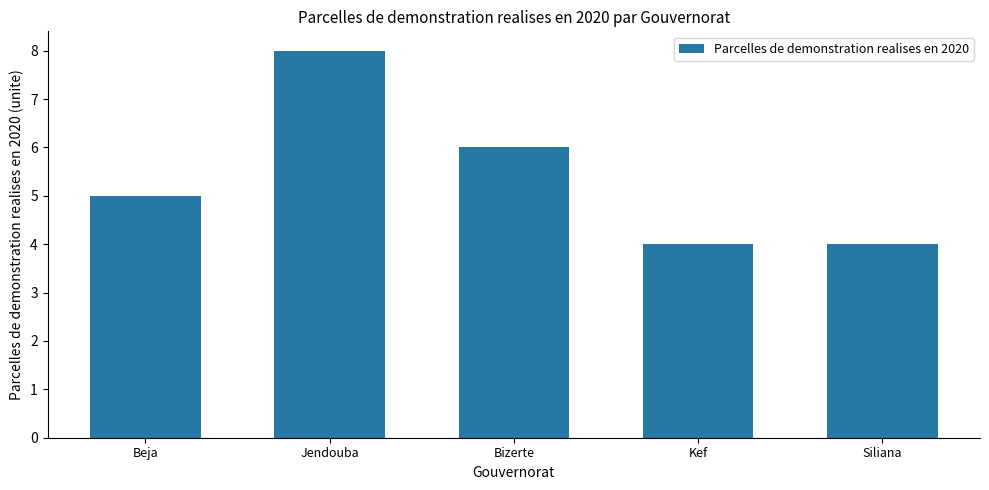

Count the values in the range 4 to 6.

4